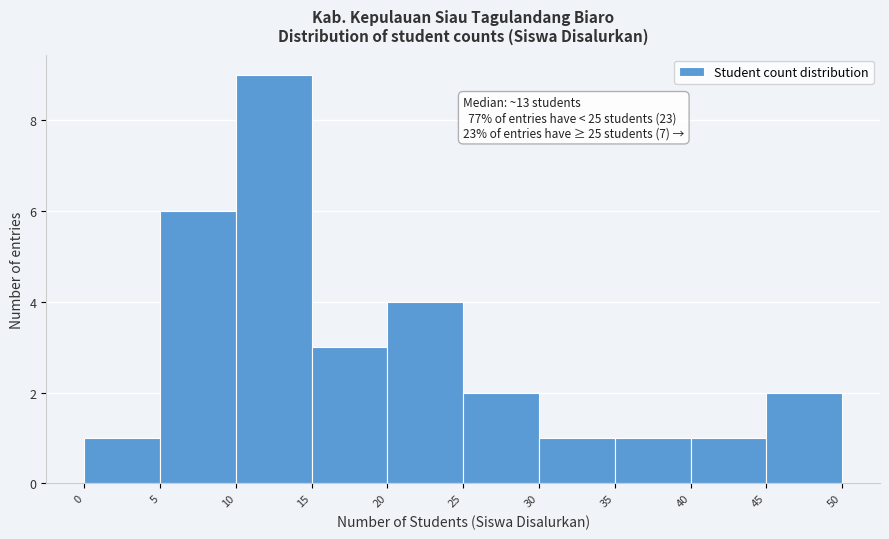

Over which range of the x-axis is the bar tallest?

10 to 15